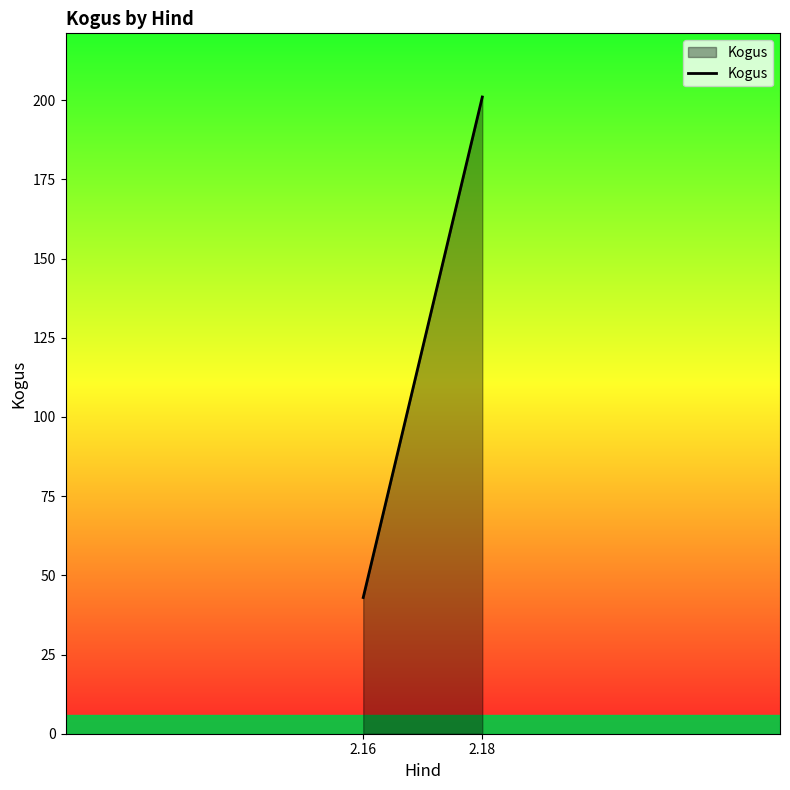

Between 2.16 and 2.18, which is larger?

2.18